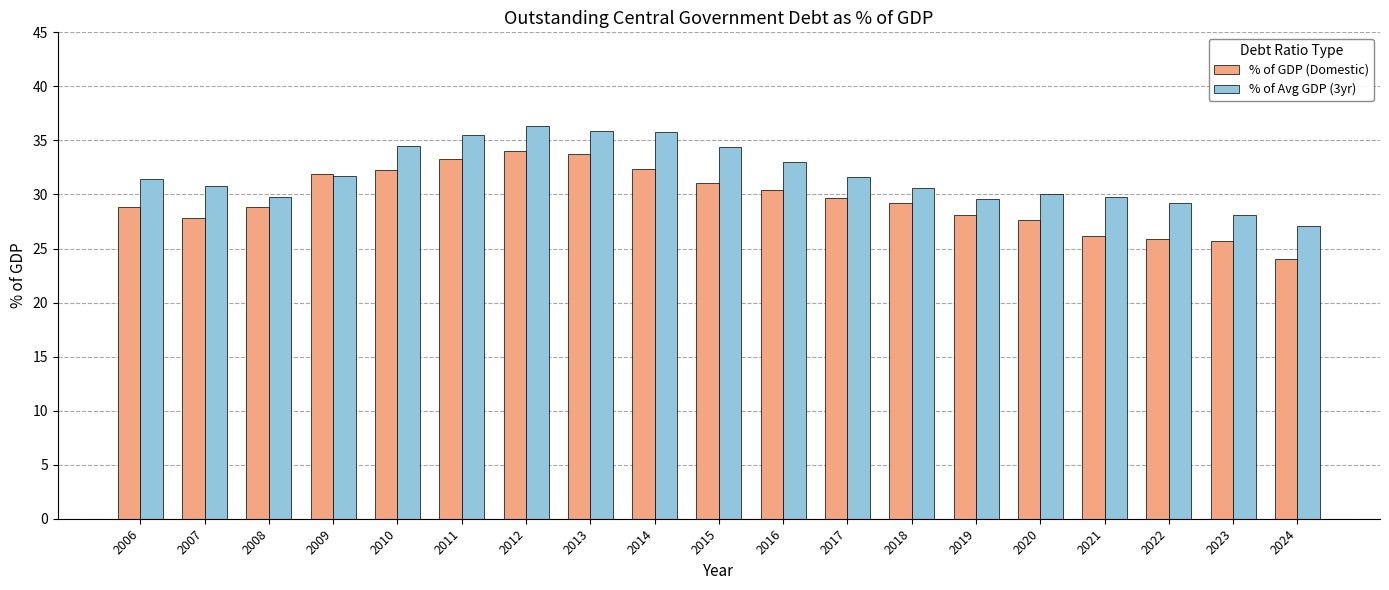

At which label does % of Avg GDP (3yr) reach its peak?

2012